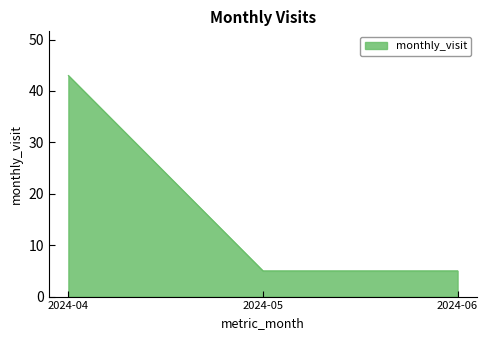

How many lines are shown in the chart?

1